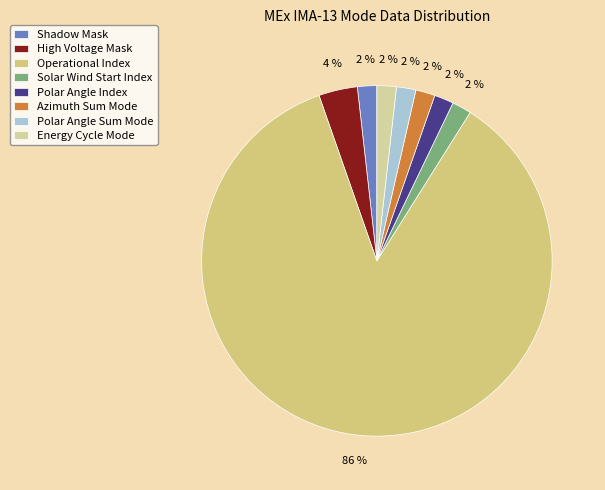

What percentage is the High Voltage Mask slice, to the nearest percent?

4%